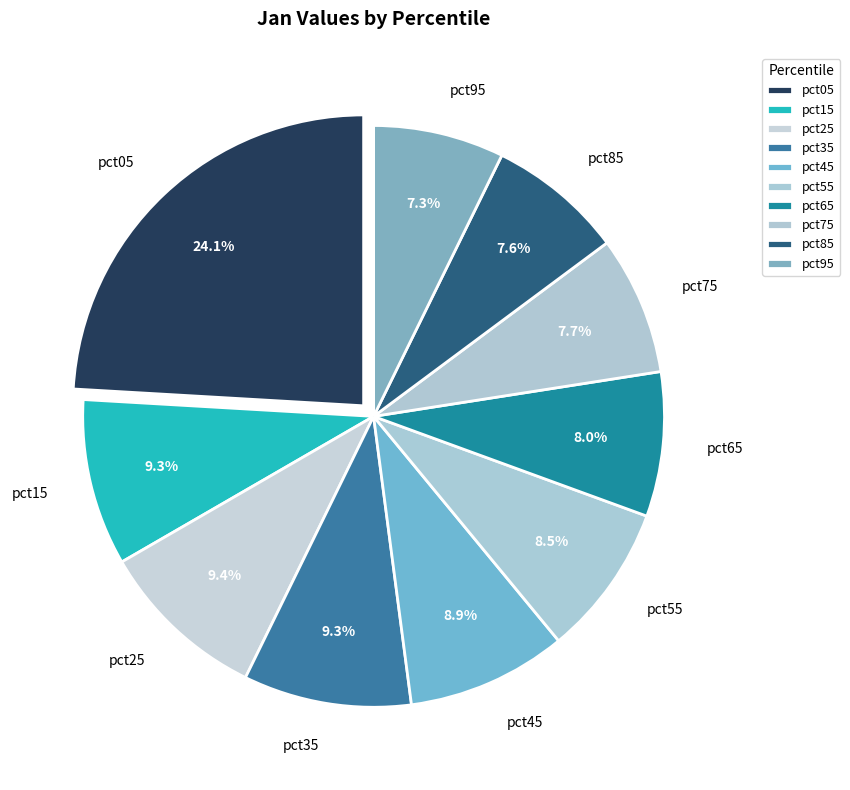

The pct25 slice represents 16% of the pie. True or false?

False